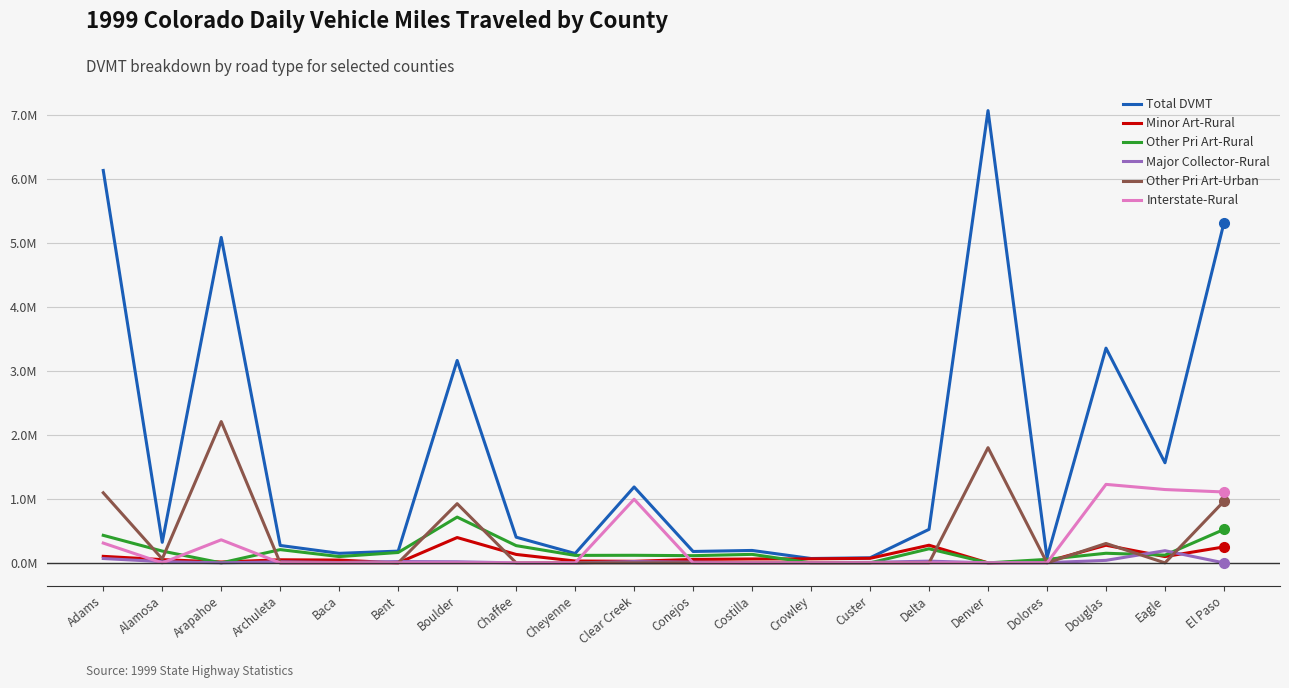

How many data points in Other Pri Art-Rural are above 133279?

10